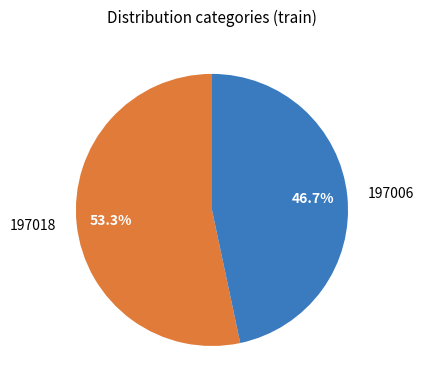

Rank the categories by value from highest to lowest.

197018, 197006